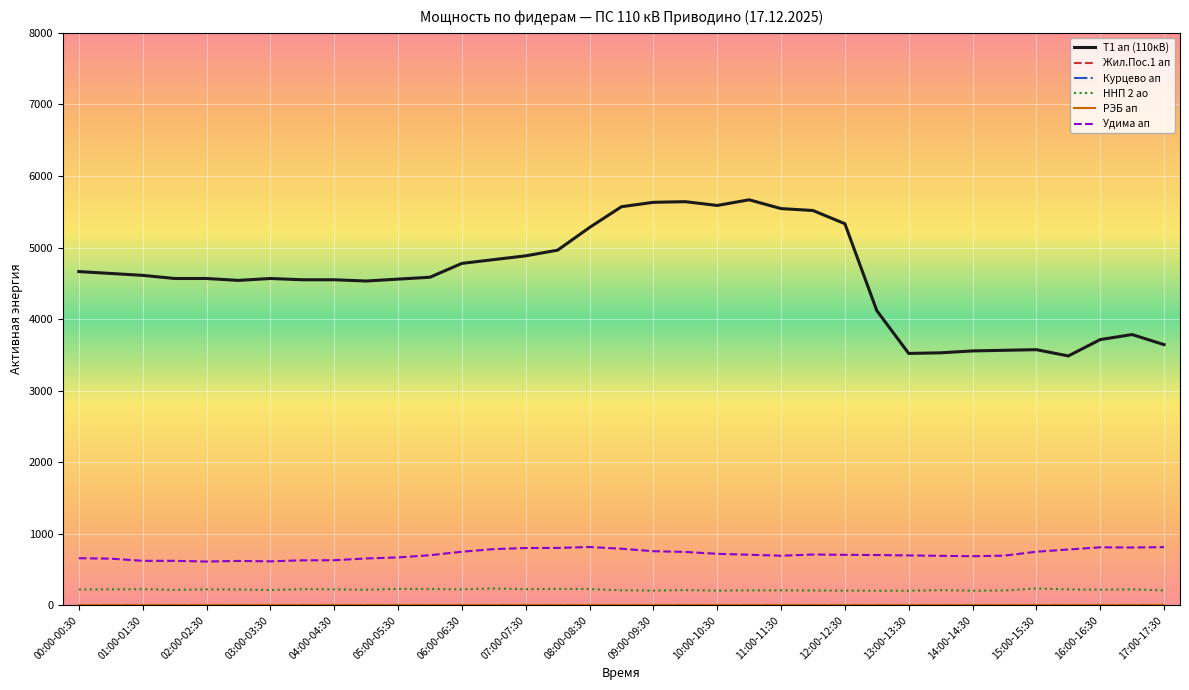

Is this an area chart (filled region under the line)?

No